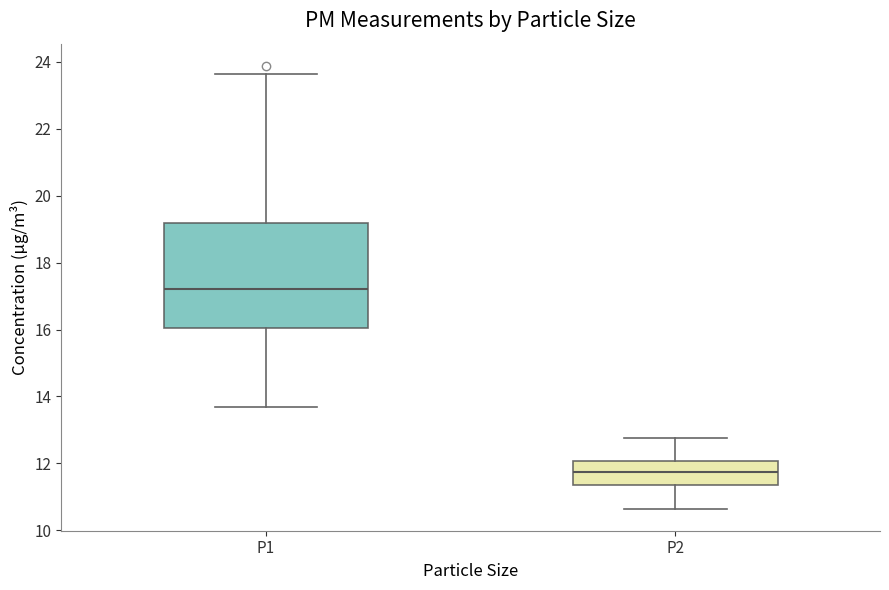

Where does the lower whisker of the box for P1 end on the y-axis? The values are not printed on the chart, so give them approximately, as read against the axis.

13.6